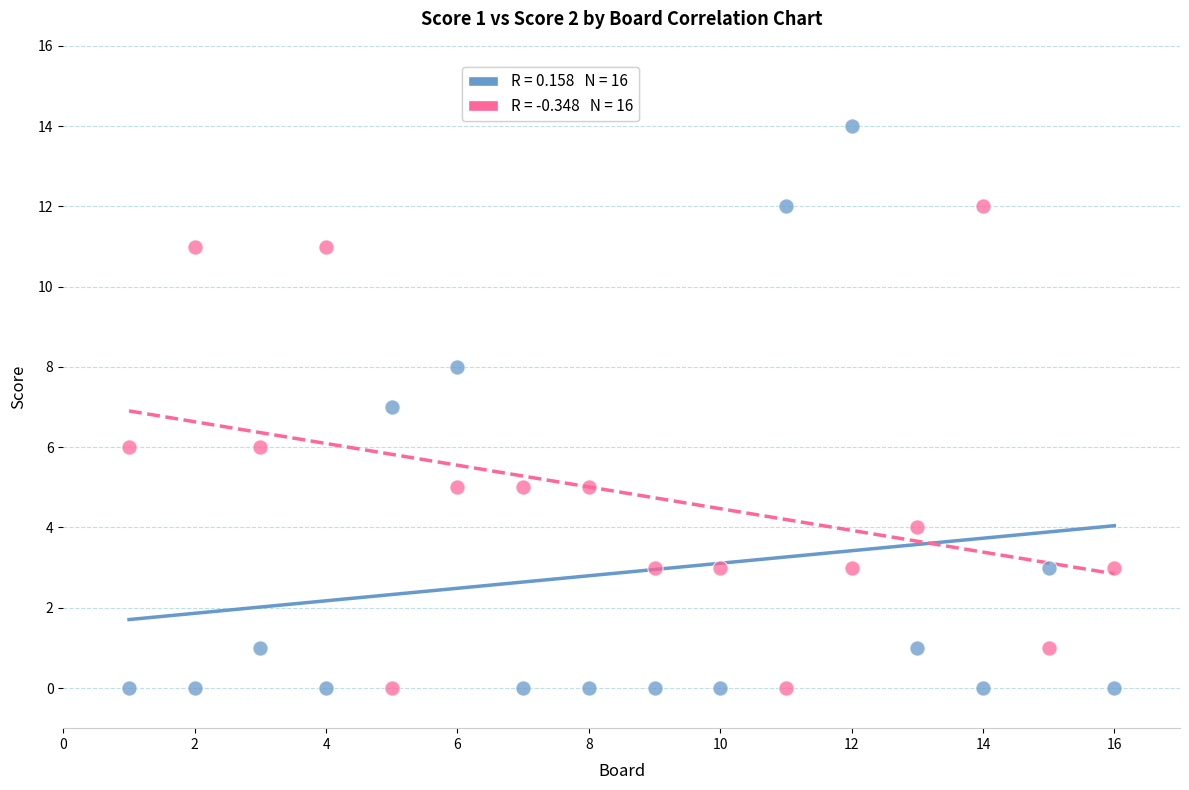

Across all data points, what is the range of X values (max minus min)?

15